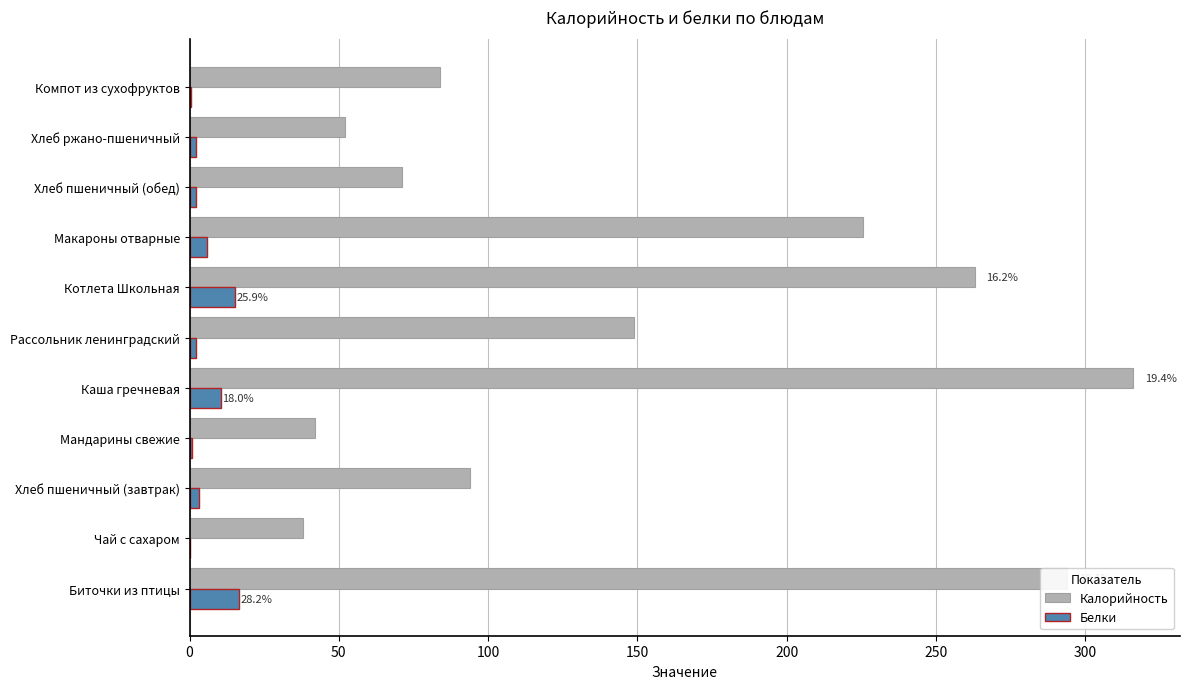

Which series has the widest spread of values?

Калорийность